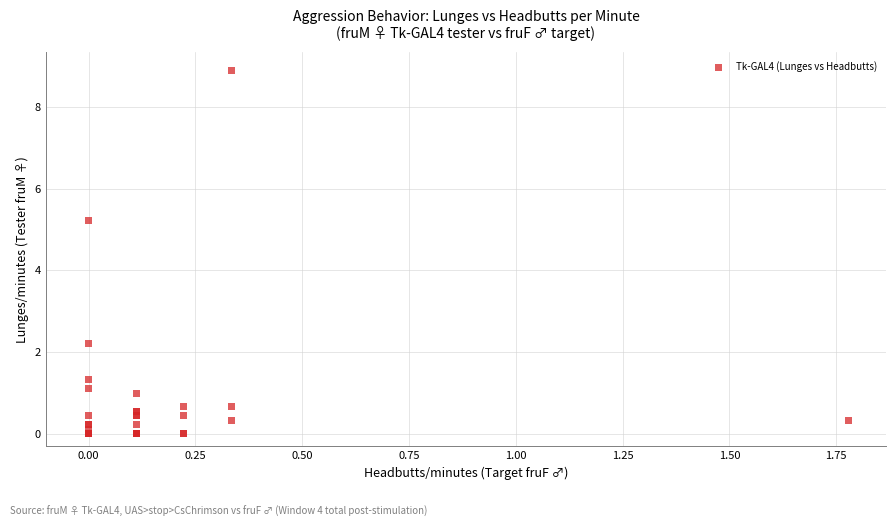

What Y value in the scatter plot is closest to 4?

5.2